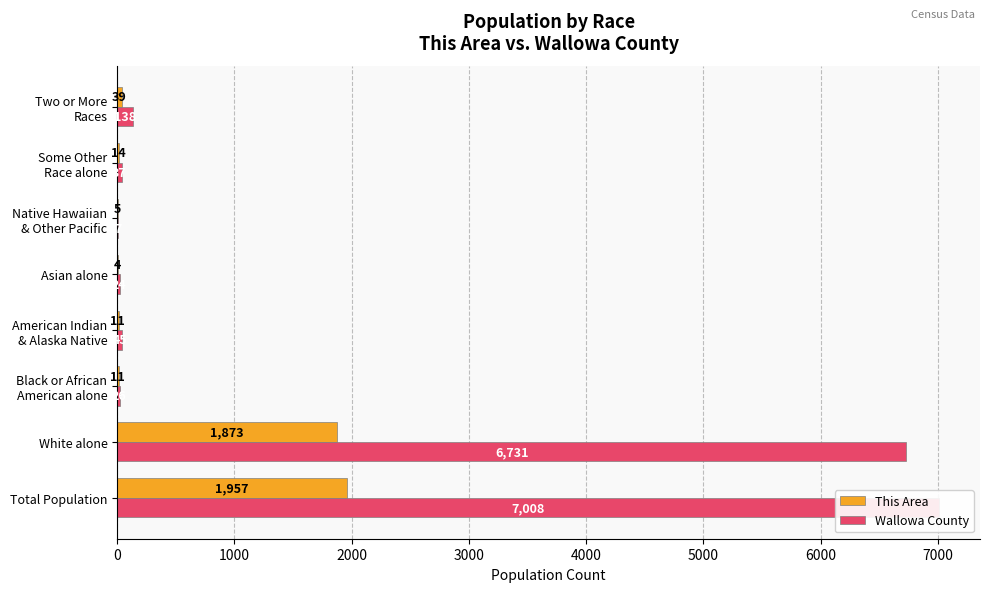

List the series in order of their peak value, lowest first.

This Area, Wallowa County